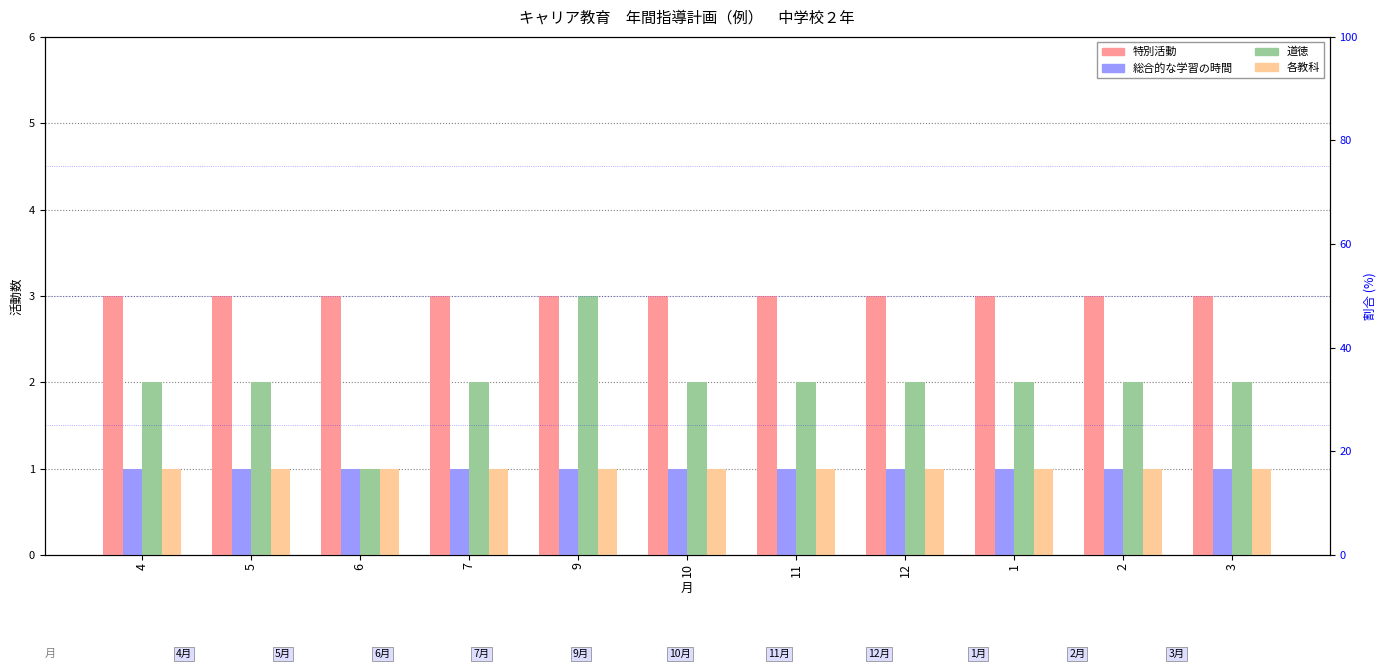

What is the sum of all 総合的な学習の時間 values?

11